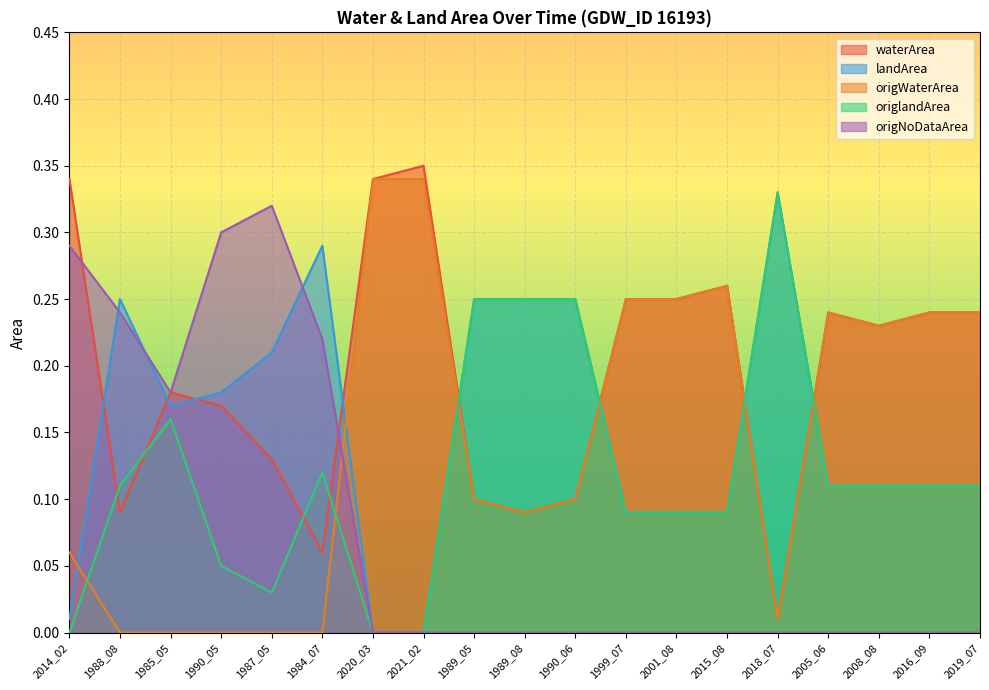

True or false: origNoDataArea and origlandArea intersect in this chart.

False